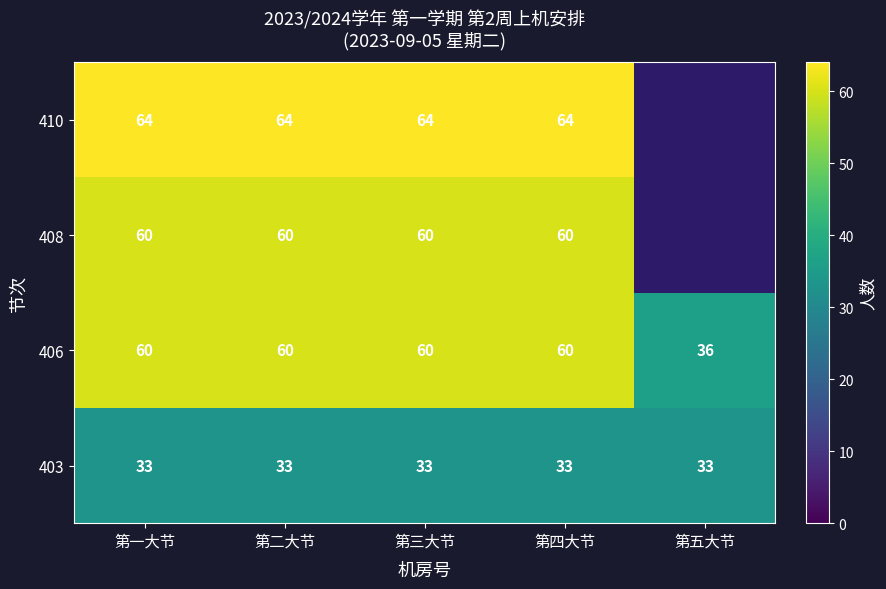

What is the spread (max minus min) of values at 第四大节?

31